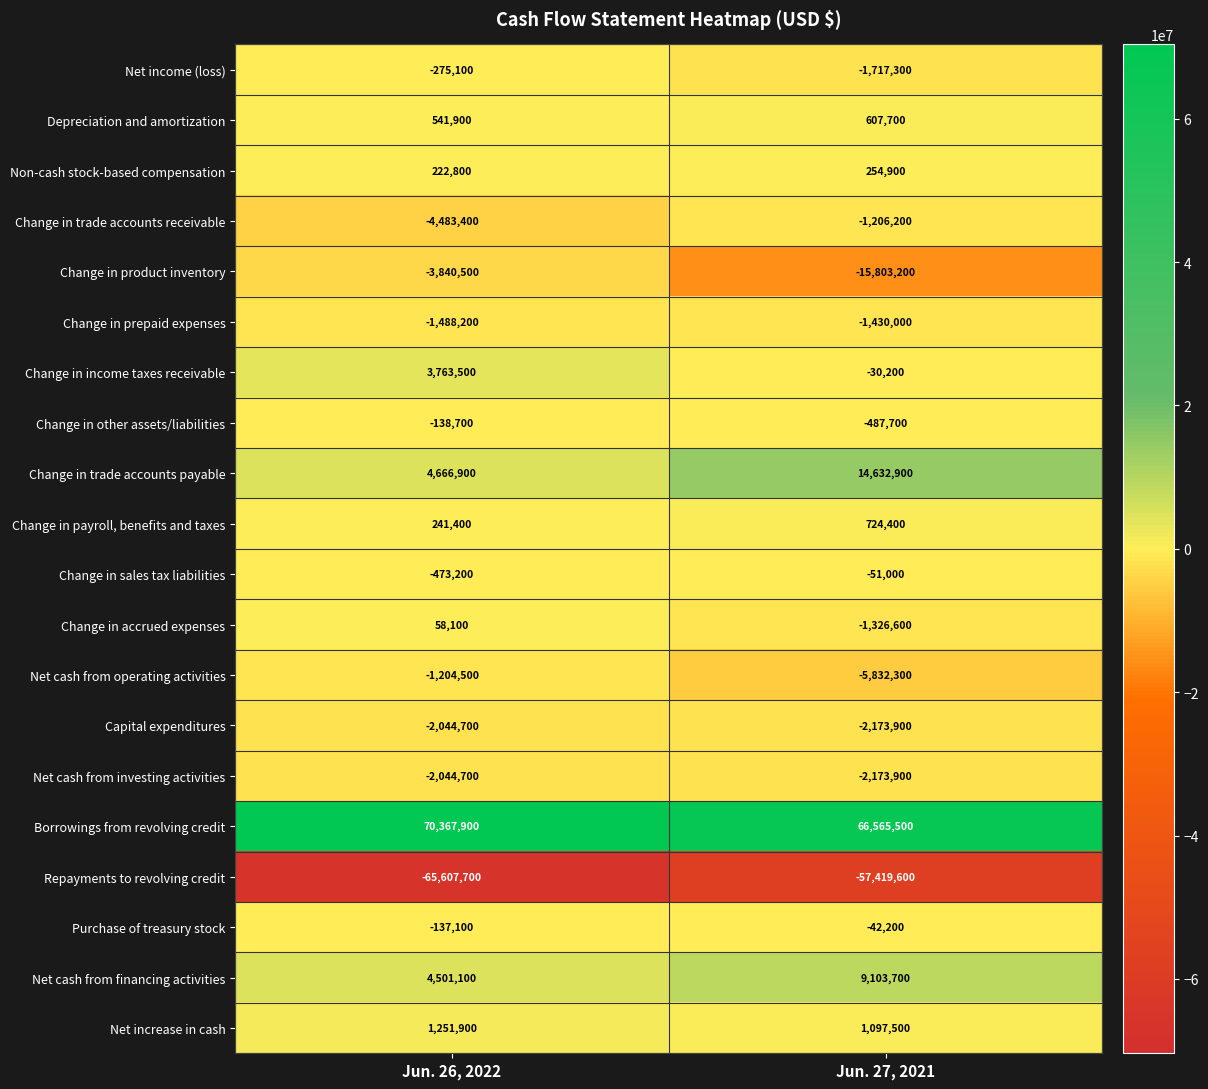

Read the Net income (loss) value at Jun. 26, 2022, to the nearest 10.

-275100